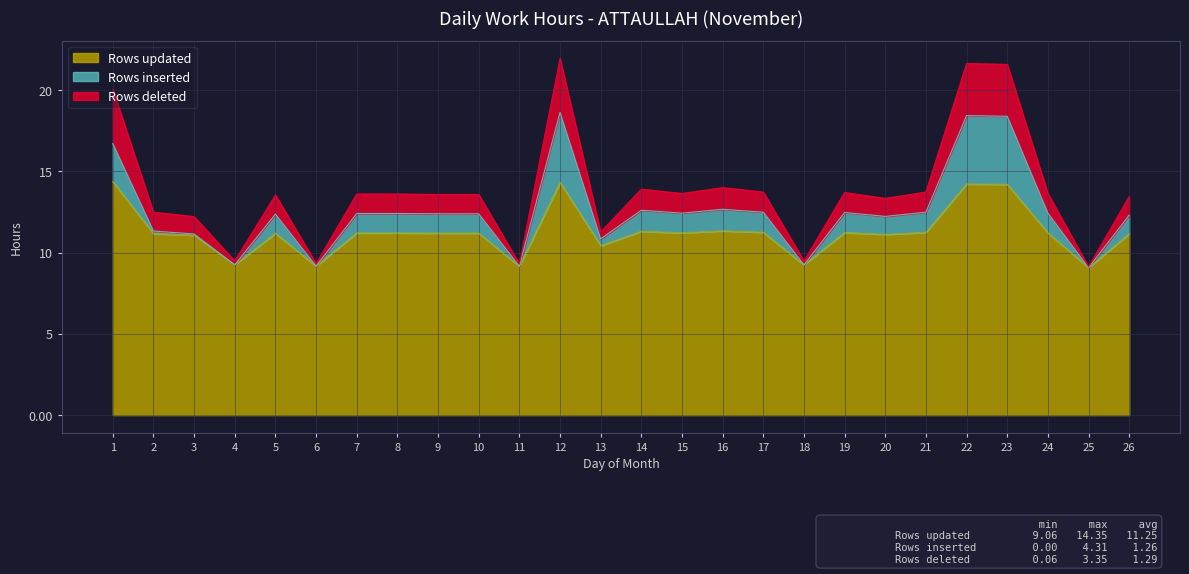

What are all the series names shown in the legend?

Rows updated, Rows inserted, Rows deleted